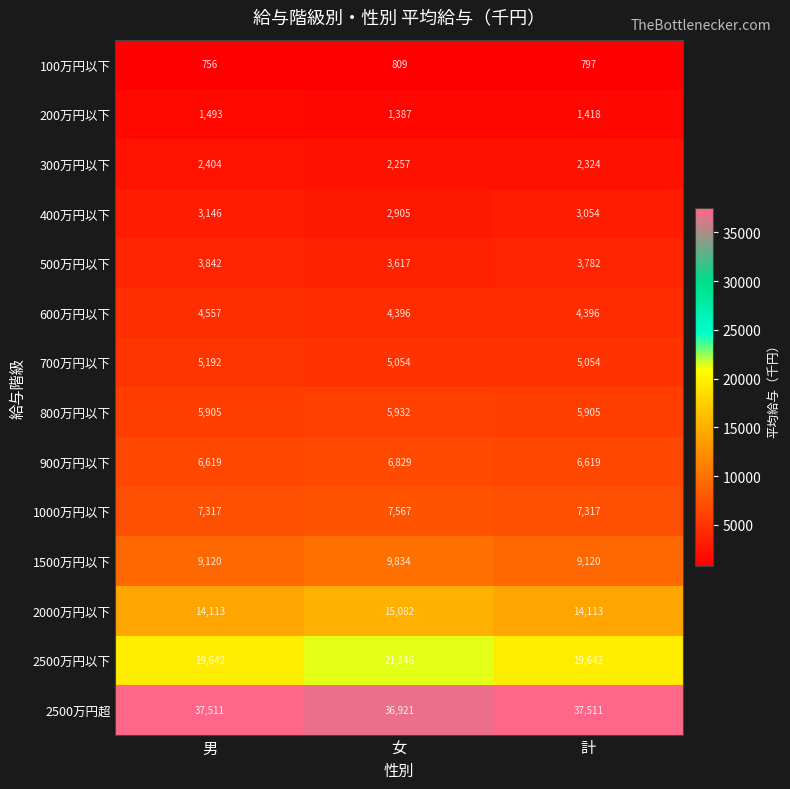

What is the sum of all 800万円以下 values?

17742